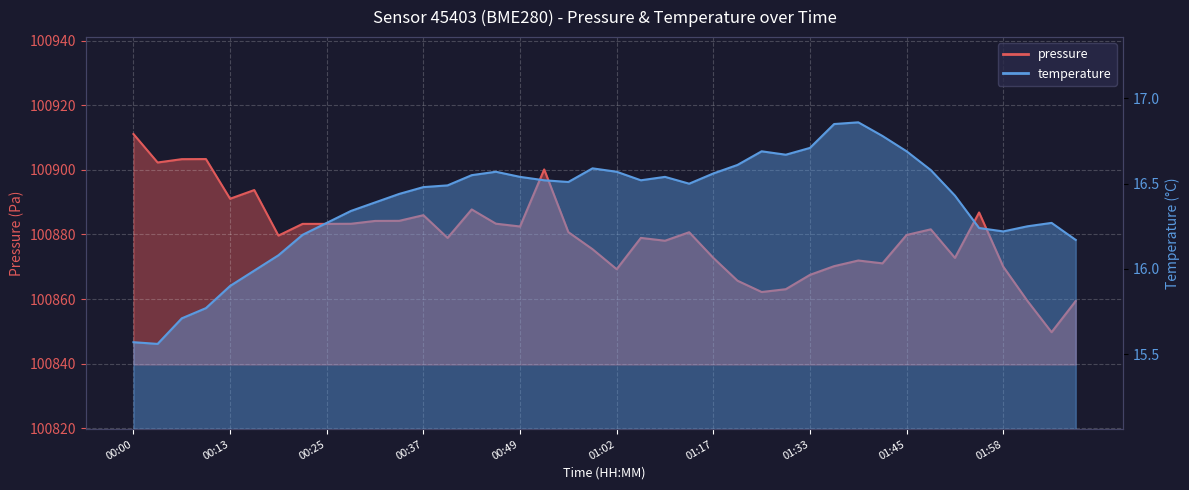

What is the value of the temperature point at the 31st from the left?

16.9